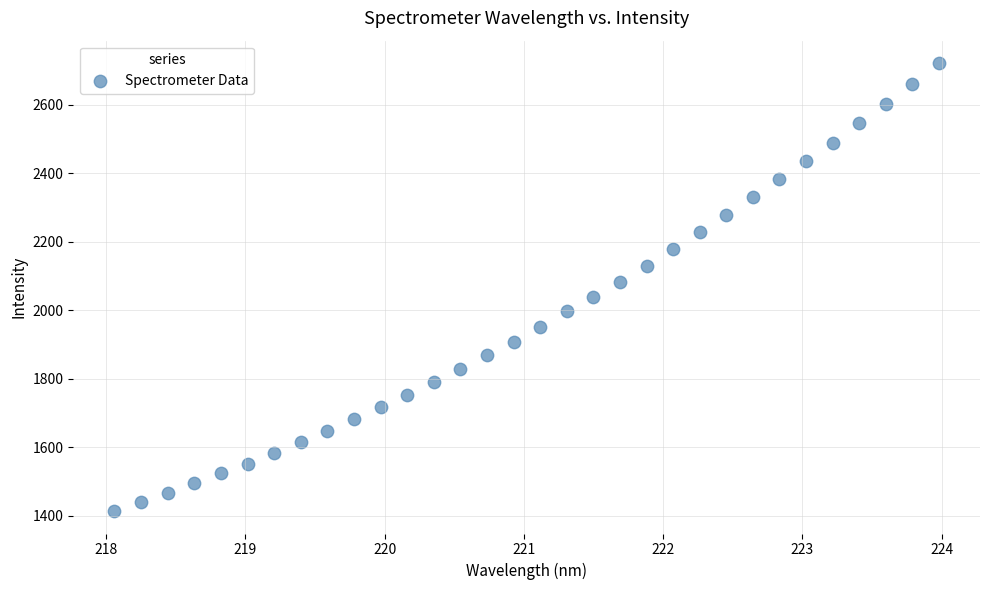

What is the range of Y values (max minus min)?

1308.4